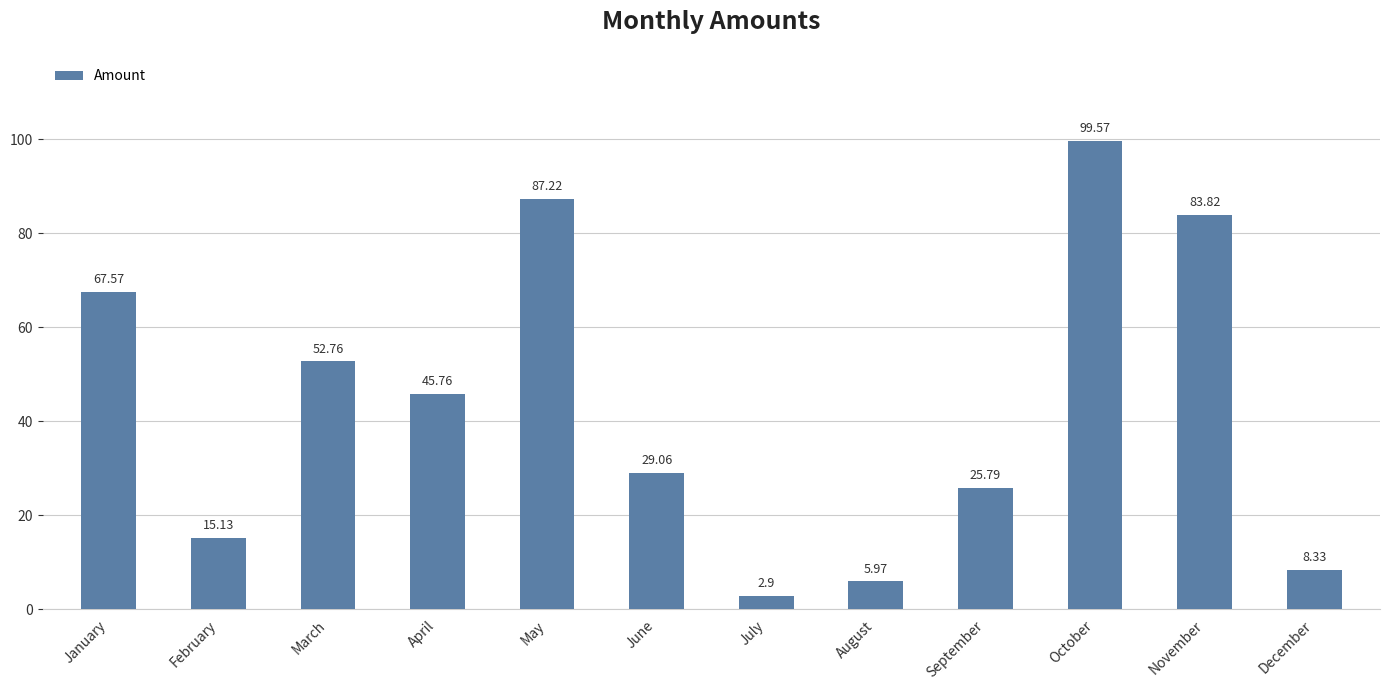

What is the ratio of the value at February to the value at July?

5.2